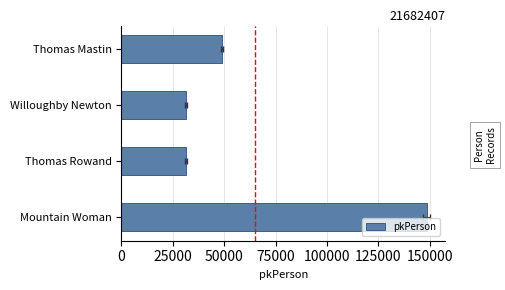

True or false: the data shows 46864 at Thomas Rowand.

False